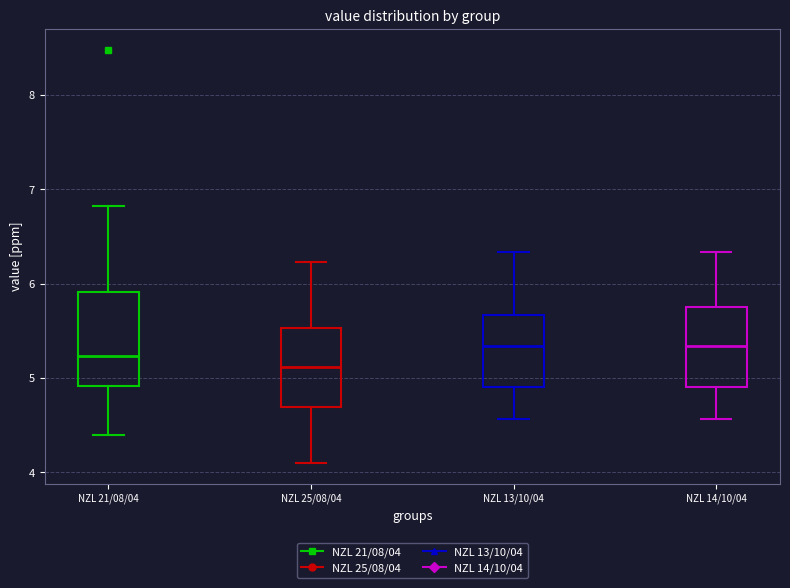

Which box is the tallest, from its lower edge to its upper edge?

NZL 21/08/04